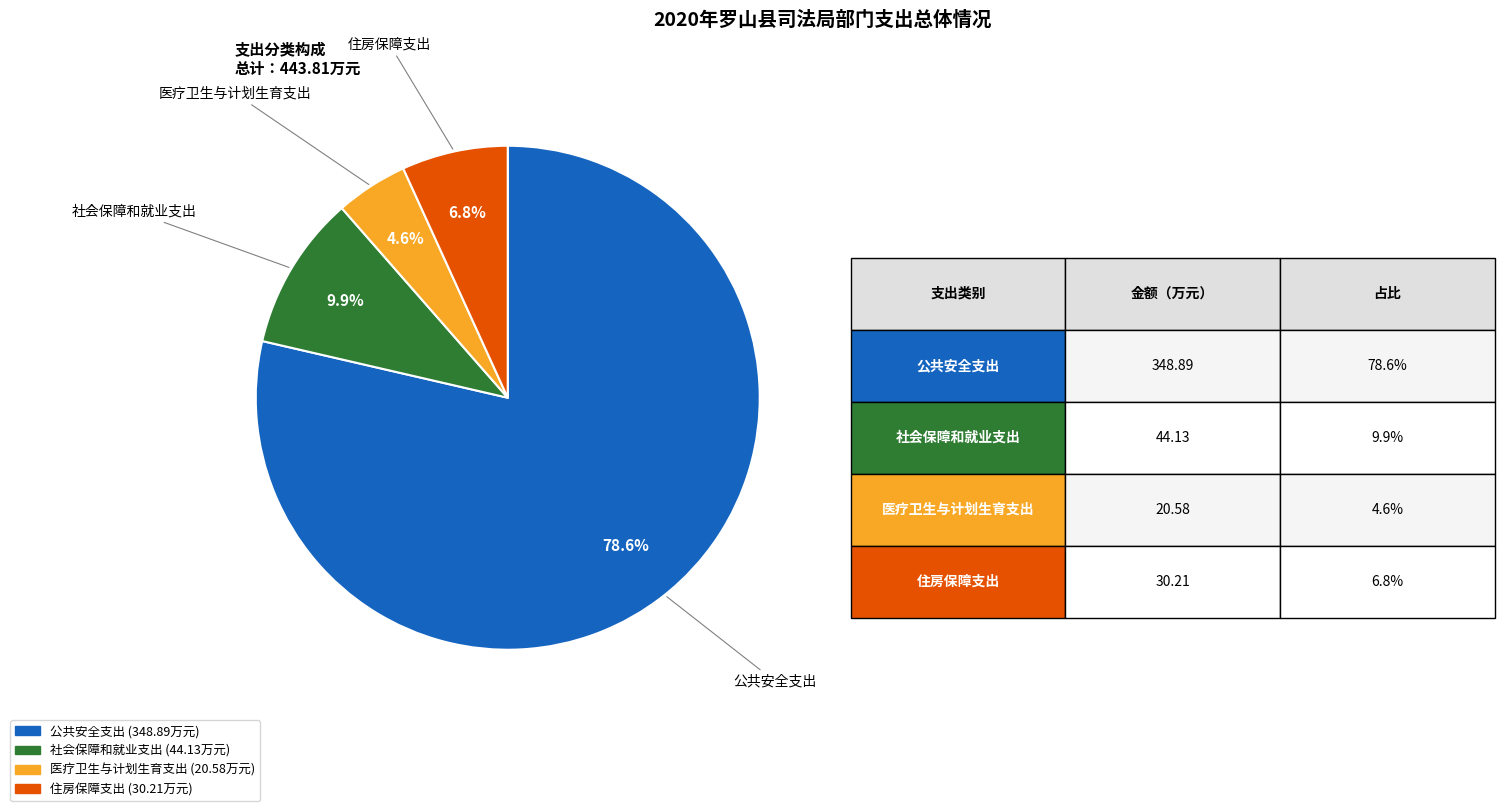

Combined, do 医疗卫生与计划生育支出 and 公共安全支出 account for over 50%?

Yes